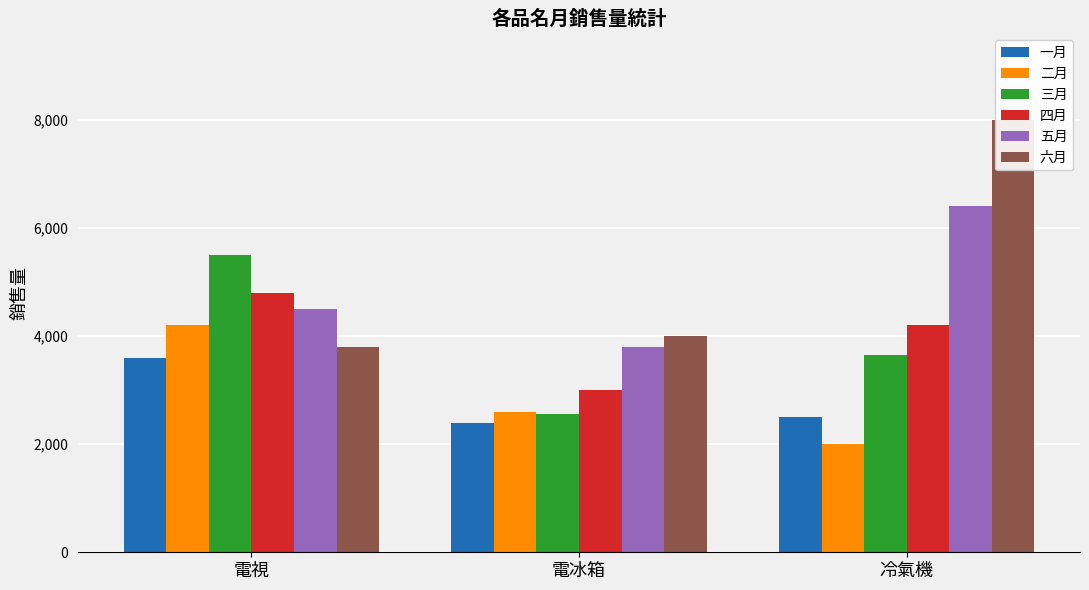

What is the sum of the 四月 values at 電視 and 電冰箱?

7800